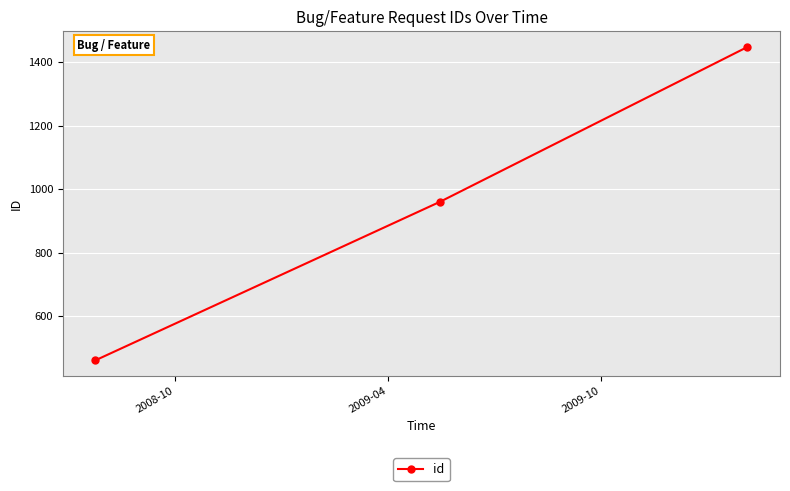

Count the number of data series in this chart.

1